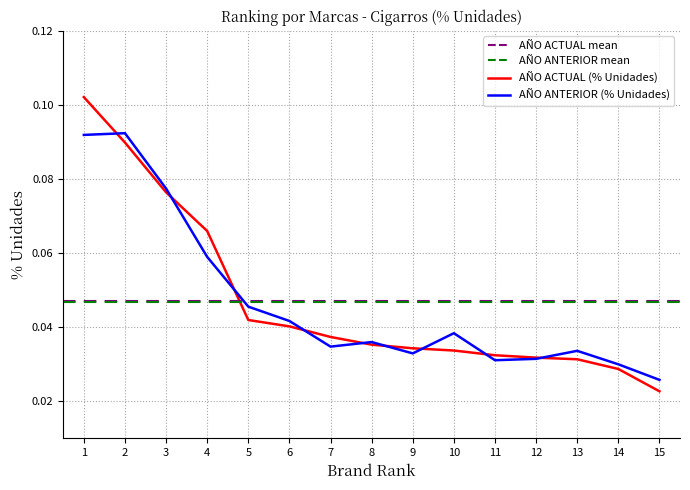

True or false: AÑO ANTERIOR (% Unidades) has more than 1 interior local peaks.

True